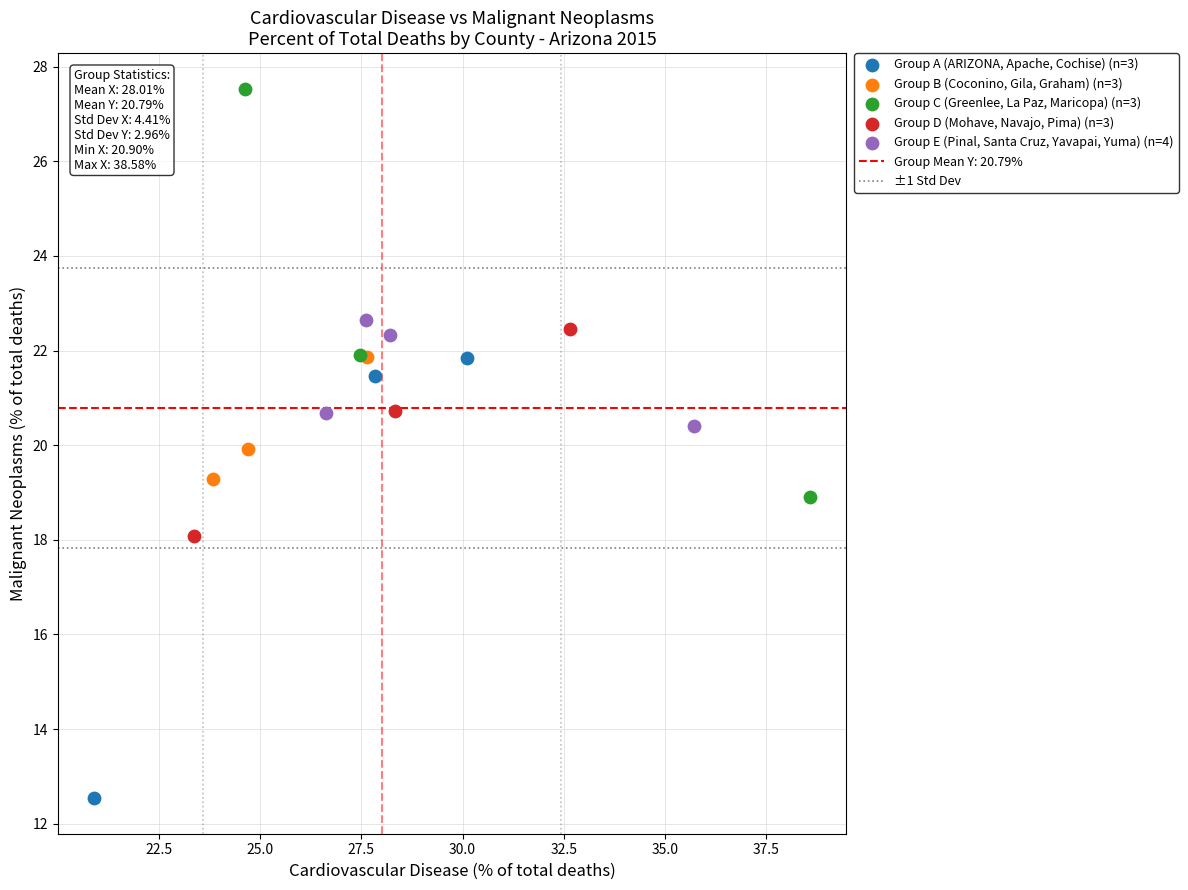

Which series has the widest spread of Y values?

Group A (ARIZONA, Apache, Cochise) (n=3)